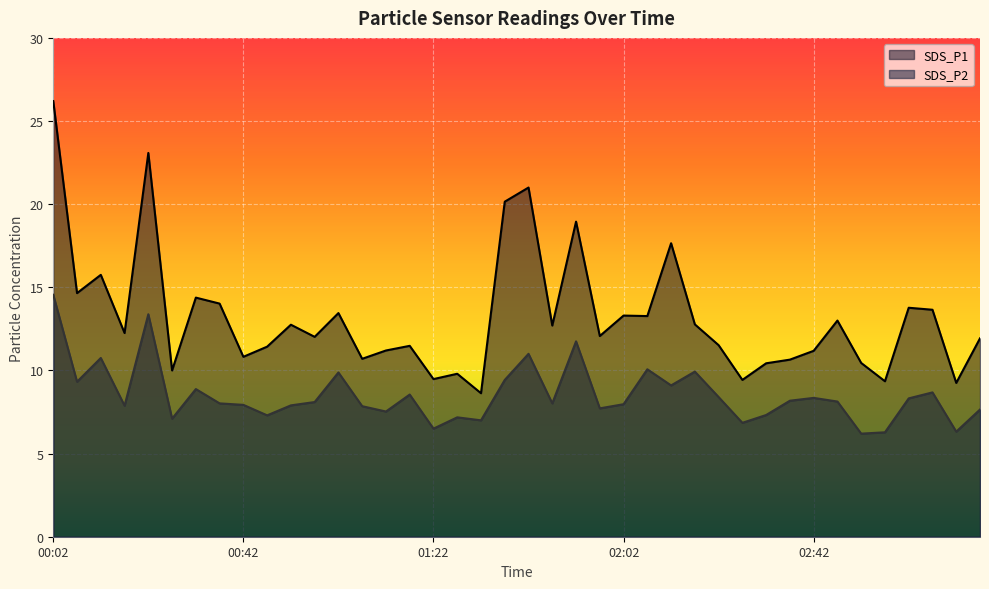

Rank the series at 02:07 from lowest to highest value.

SDS_P2, SDS_P1